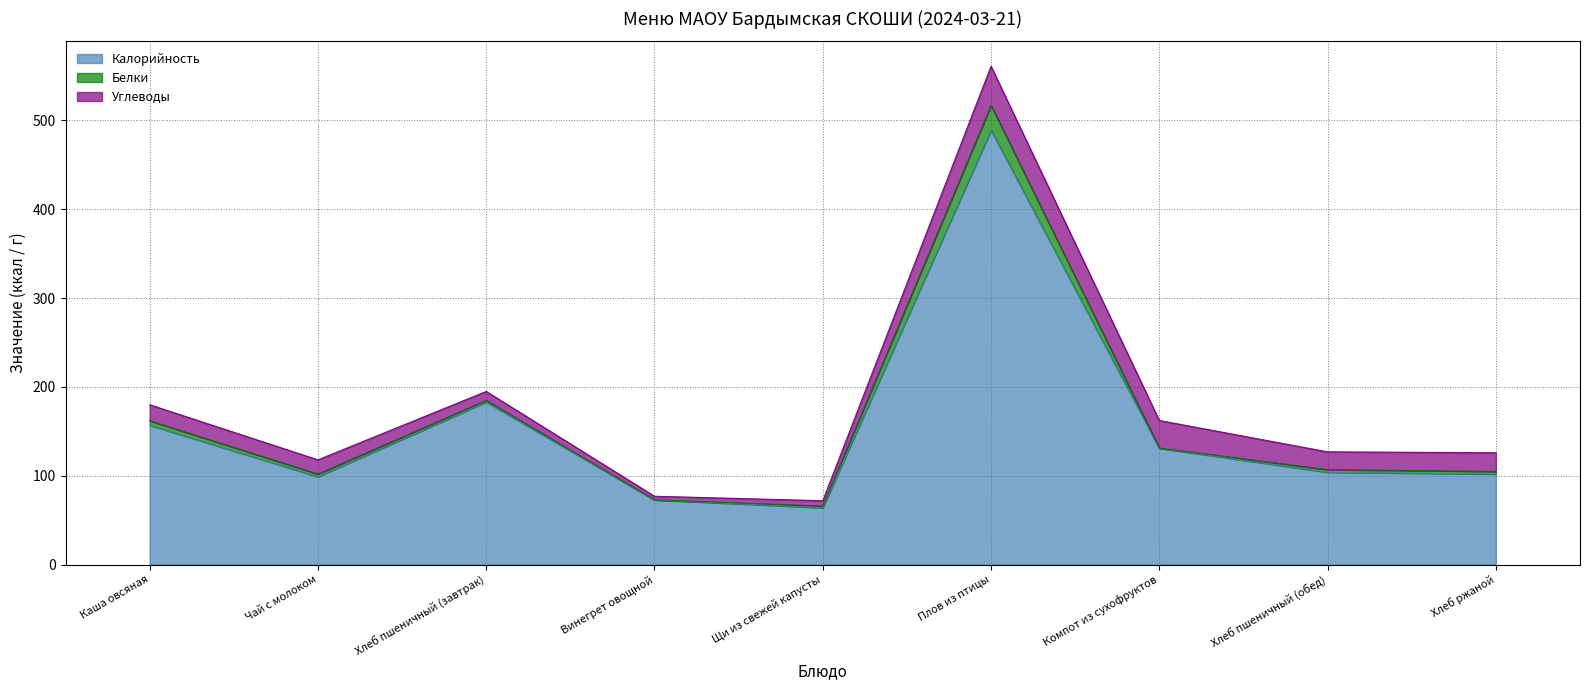

The Углеводы series shows 10.0 at Хлеб пшеничный (завтрак). True or false?

True